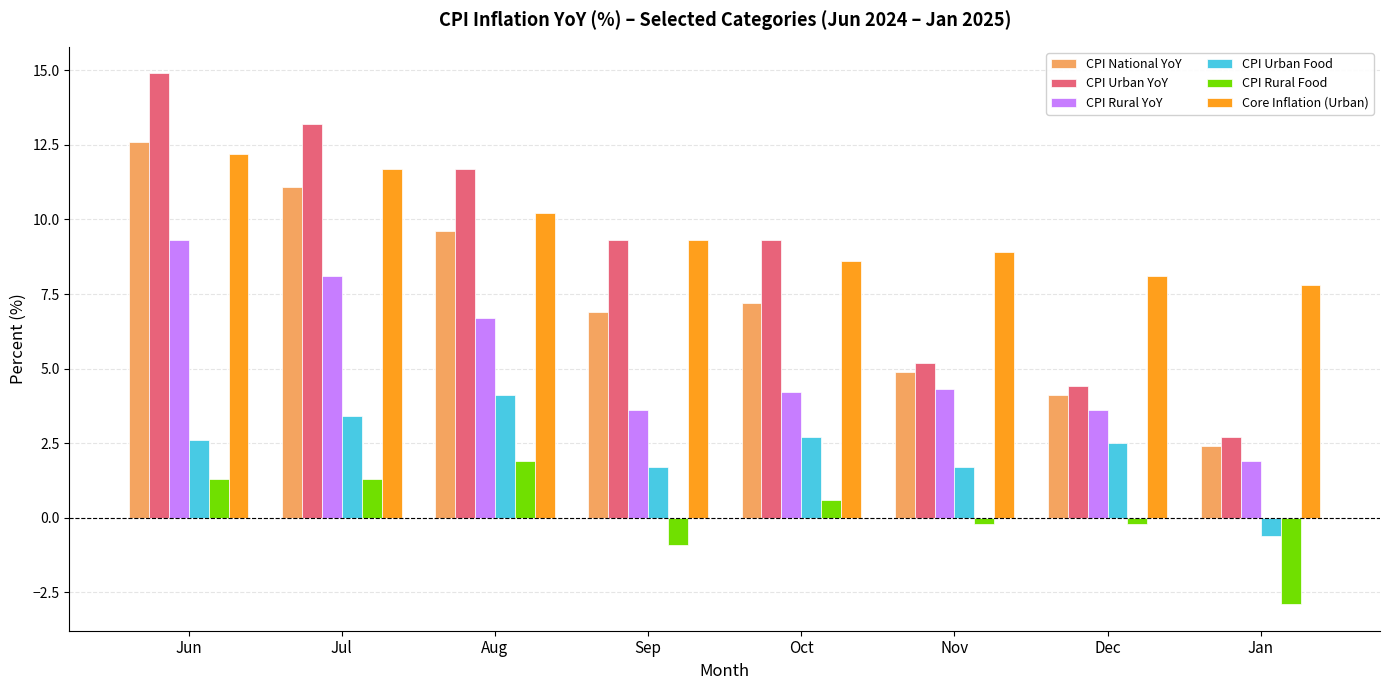

What is the label of the 5th bar from the left?

Oct